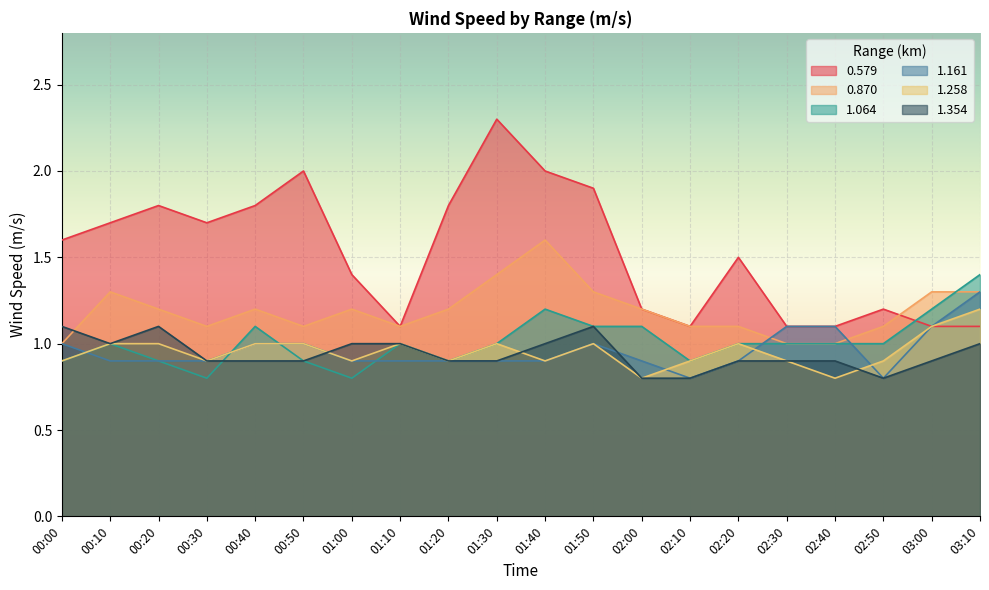

Rank the categories by 0.870 value from highest to lowest.

01:40, 01:30, 00:10, 01:50, 03:00, 03:10, 00:20, 00:40, 01:00, 01:20, 02:00, 00:30, 00:50, 01:10, 02:10, 02:20, 02:50, 00:00, 02:30, 02:40